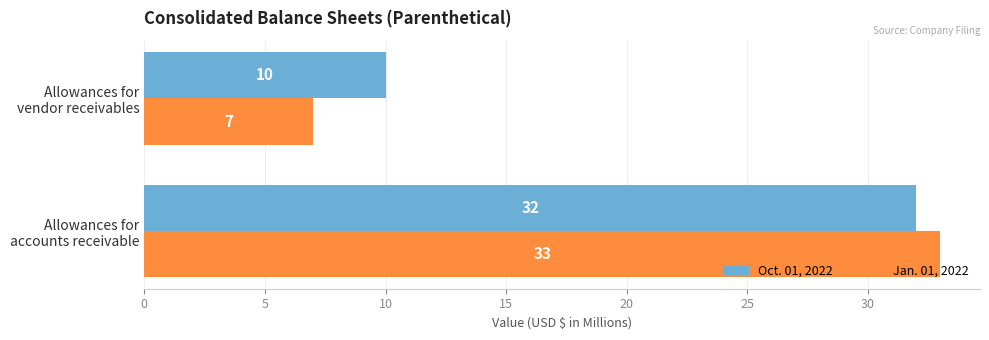

Rank the series by their average value, from lowest to highest.

Jan. 01, 2022, Oct. 01, 2022